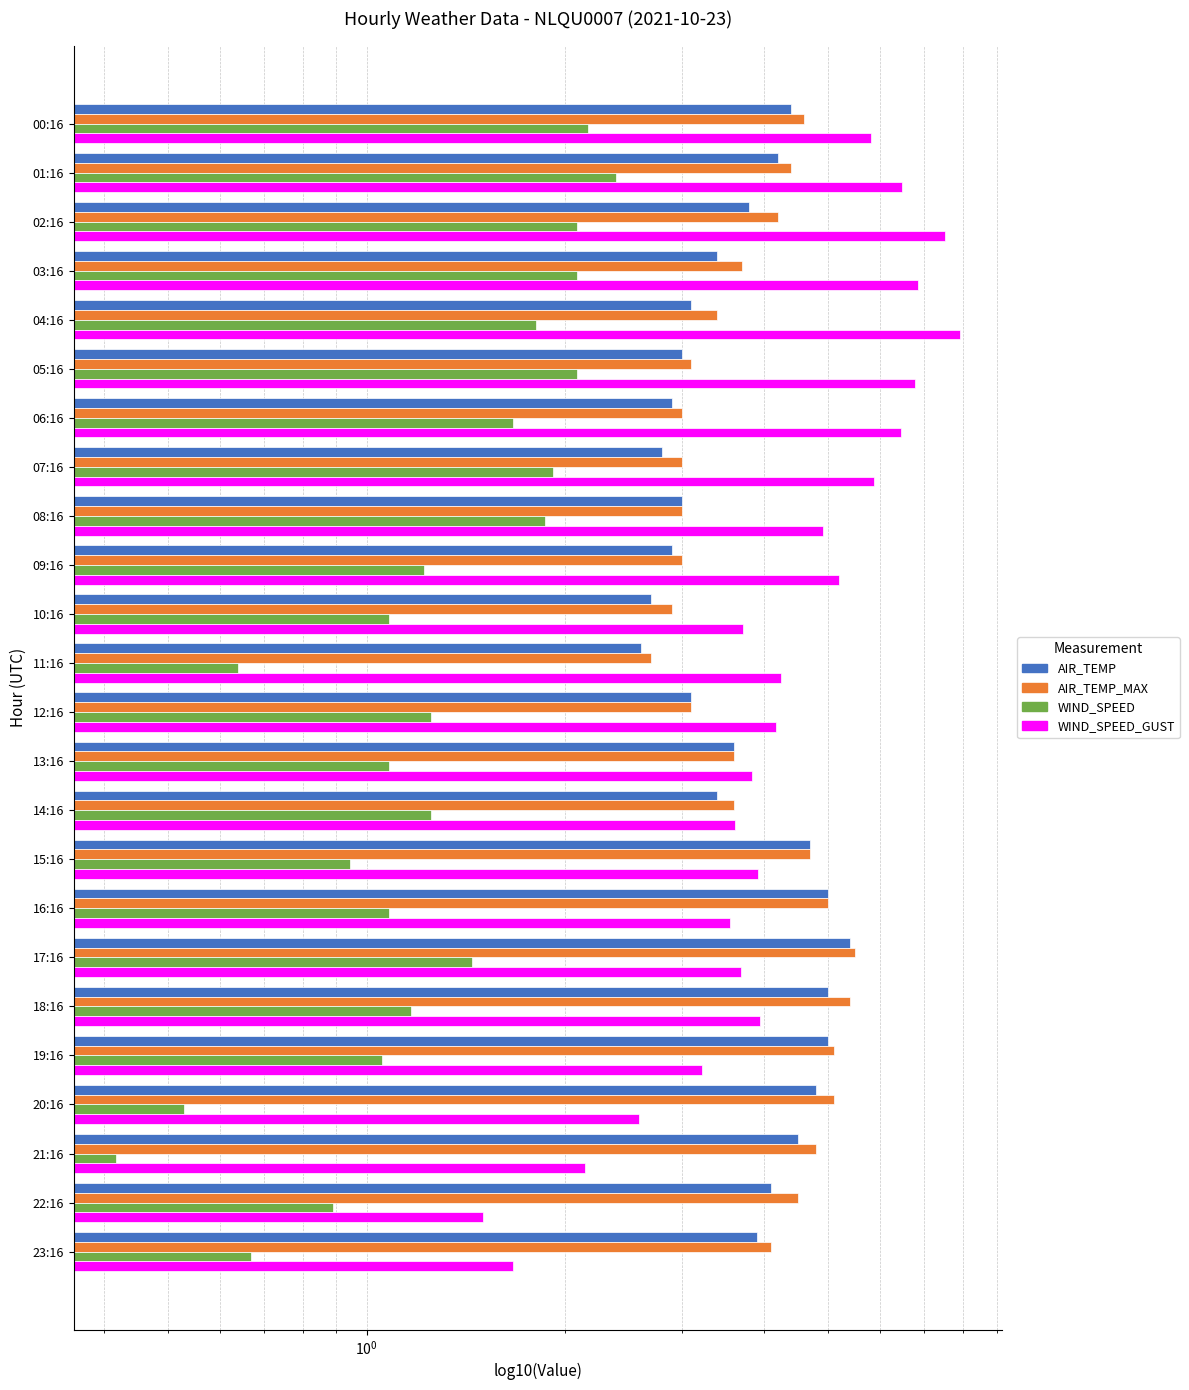

What is the lowest value of the AIR_TEMP series?

2.6